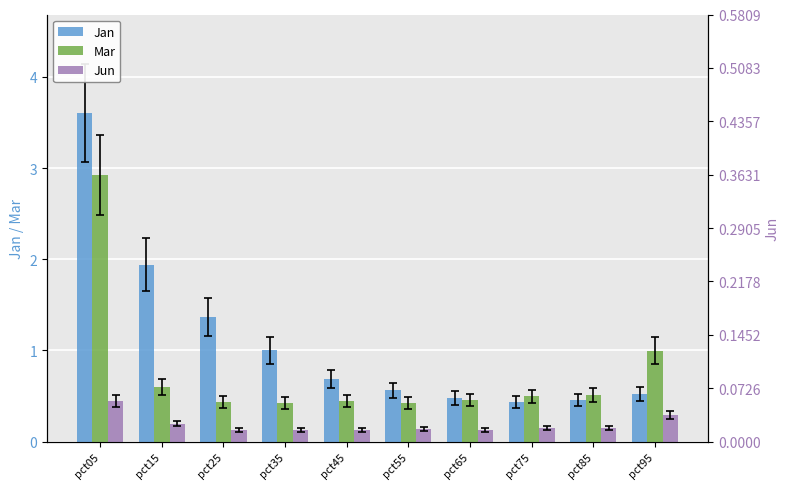

At which category is the sum across all series the highest?

pct05